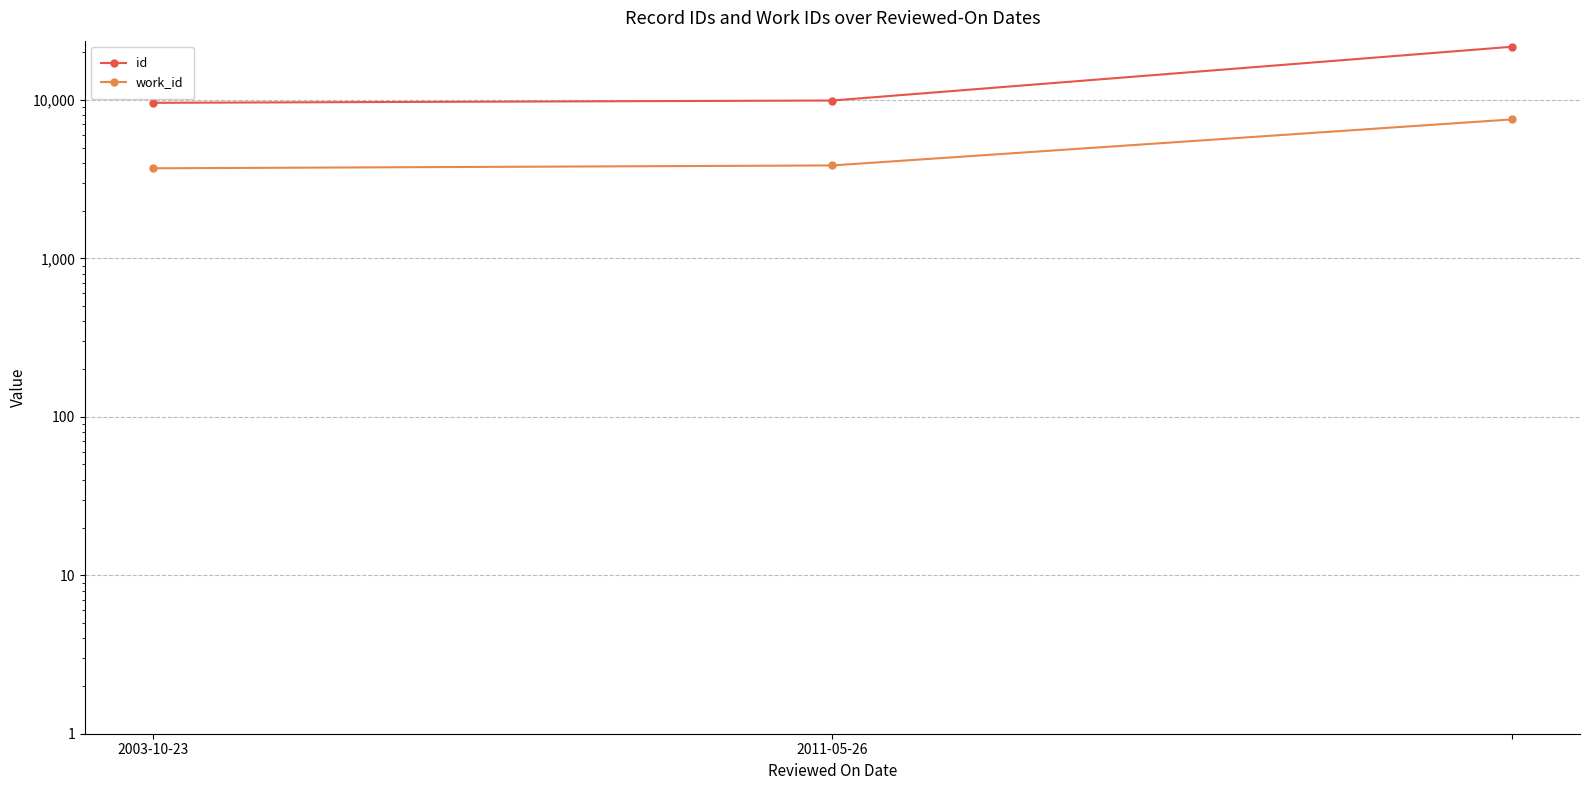

What is the average value of the work_id series?

5029